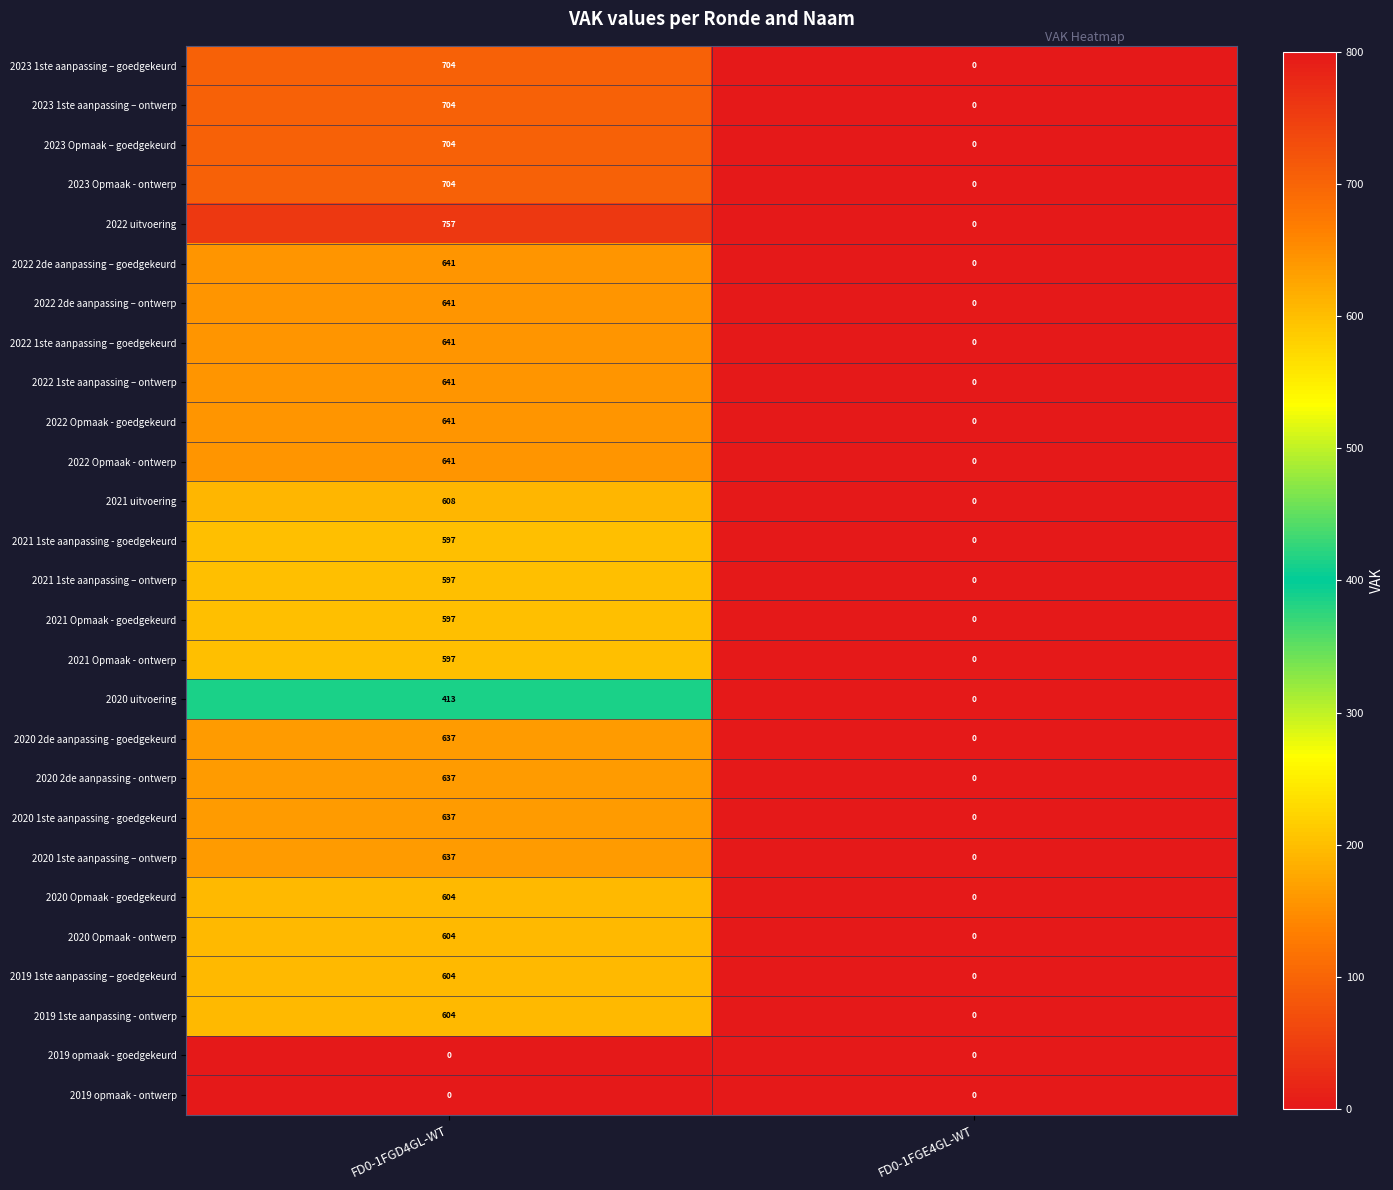

Rank the categories by 2022 2de aanpassing – goedgekeurd value from lowest to highest.

FD0-1FGE4GL-WT, FD0-1FGD4GL-WT